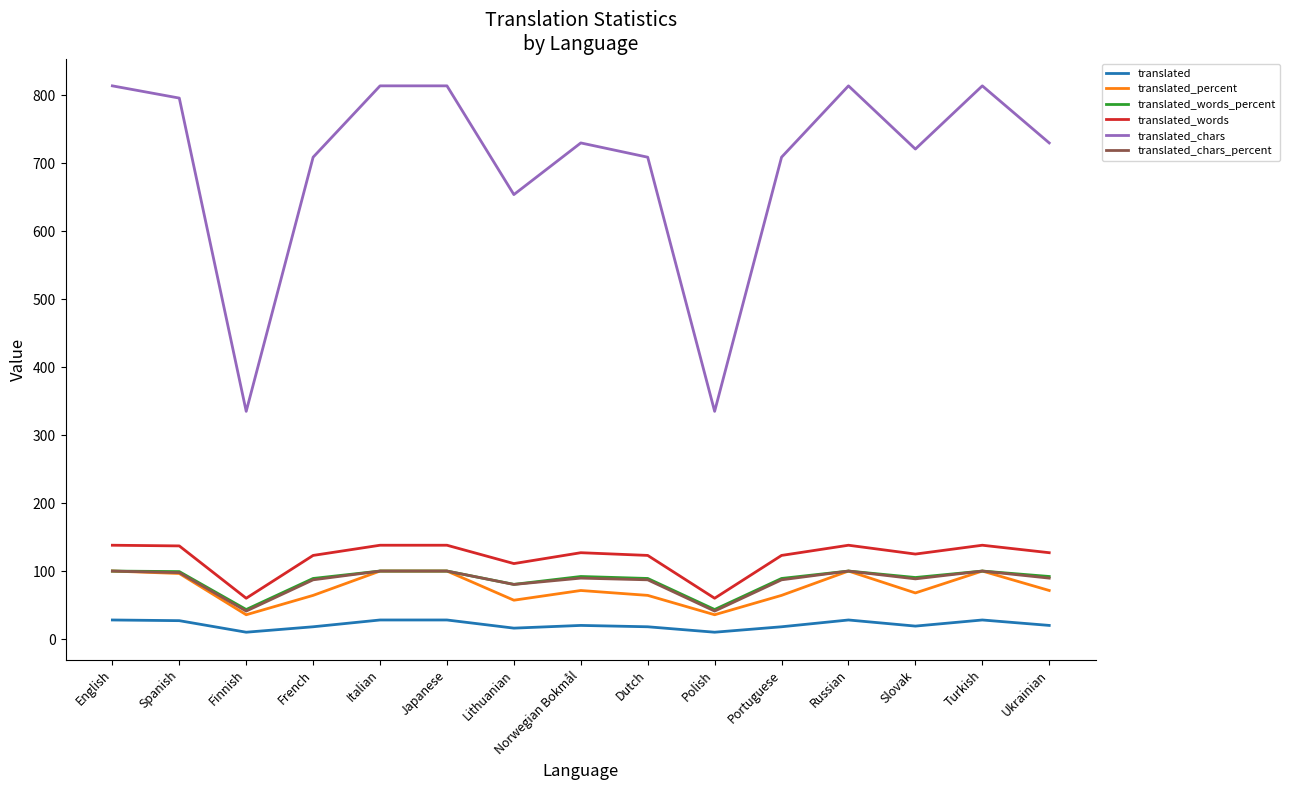

Is the value of translated_words_percent at Italian greater than the value of translated at Finnish?

Yes